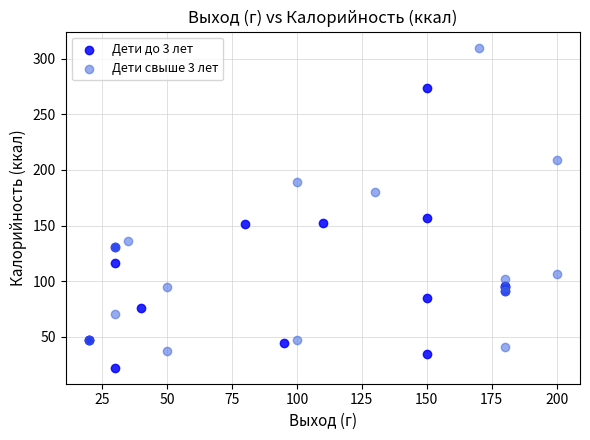

Which series has the widest spread of Y values?

Дети свыше 3 лет